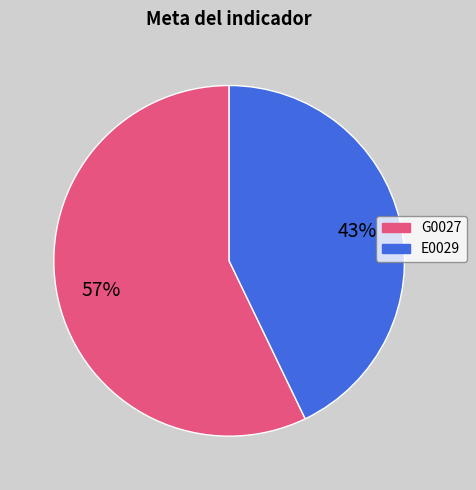

To the nearest percent, what is the difference between the largest and smallest slice percentages?

14%